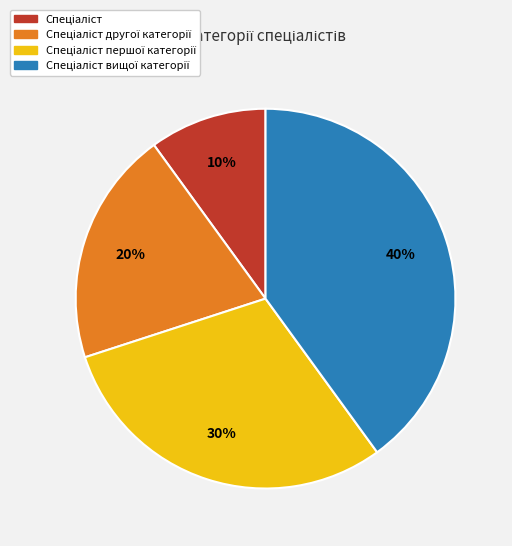

Is there any slice that represents more than half of the pie?

No